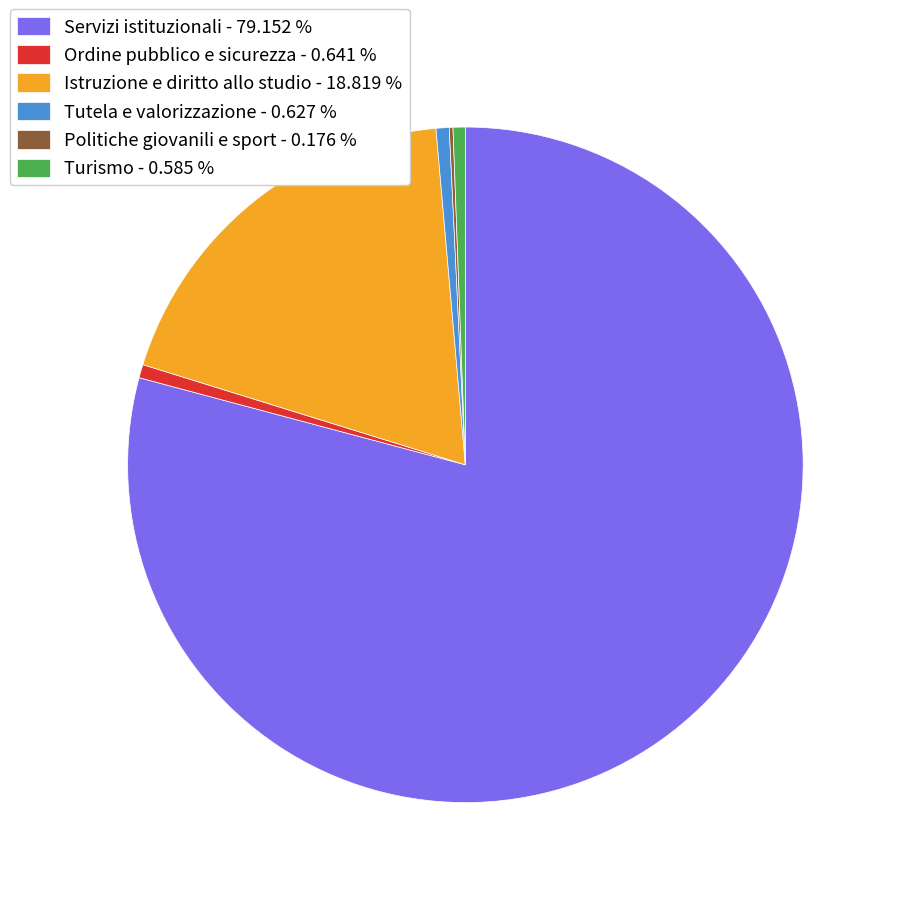

Combined, do Istruzione e diritto allo studio and Turismo account for over 50%?

No